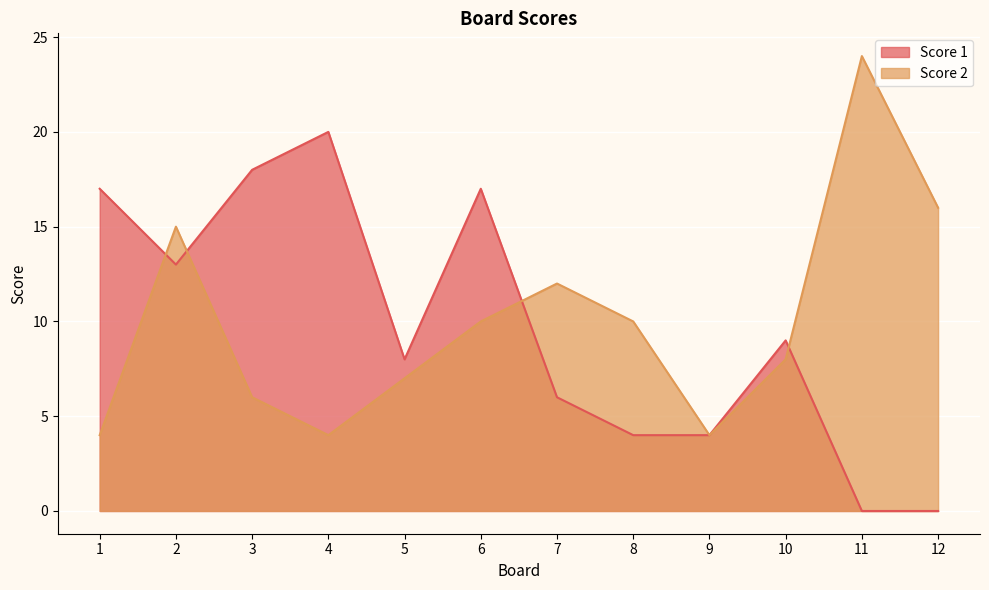

Is it true that Score 2 equals 10 at 6?

True